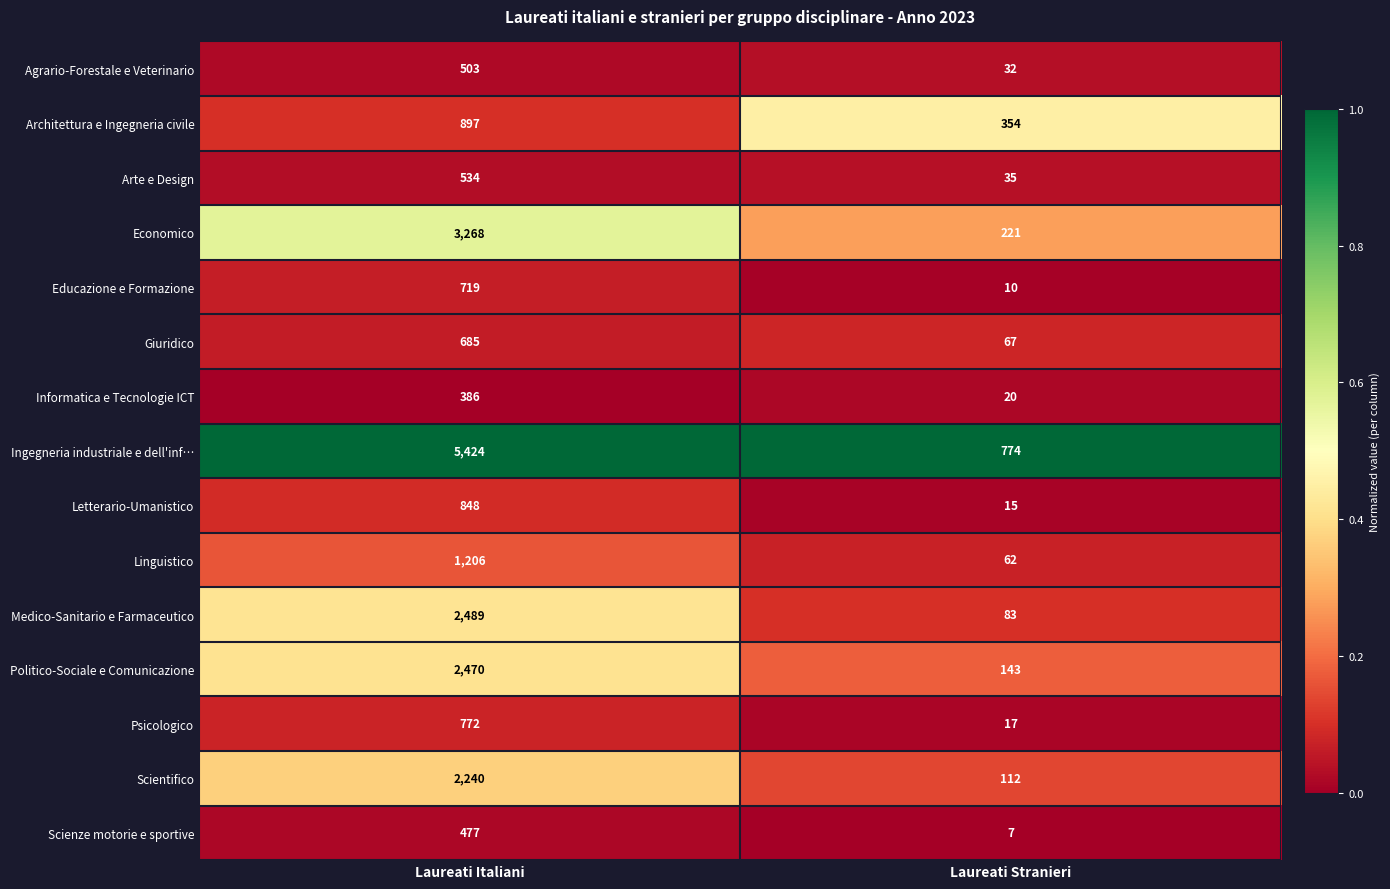

List the labels in order of Educazione e Formazione value, smallest first.

Laureati Stranieri, Laureati Italiani